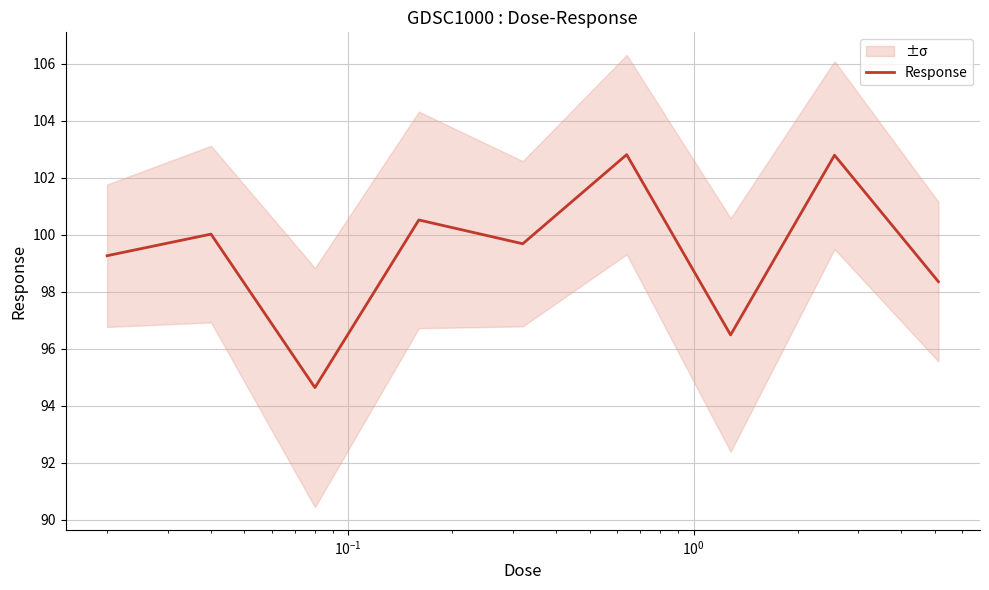

What is the minimum value for Response?

94.6